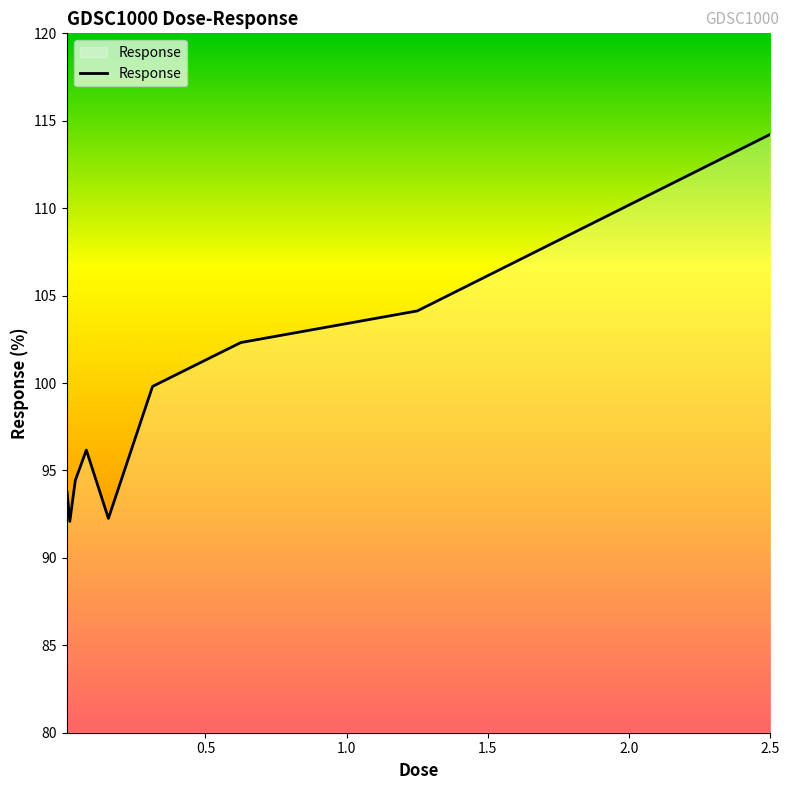

What is the maximum value shown in the chart?

114.2